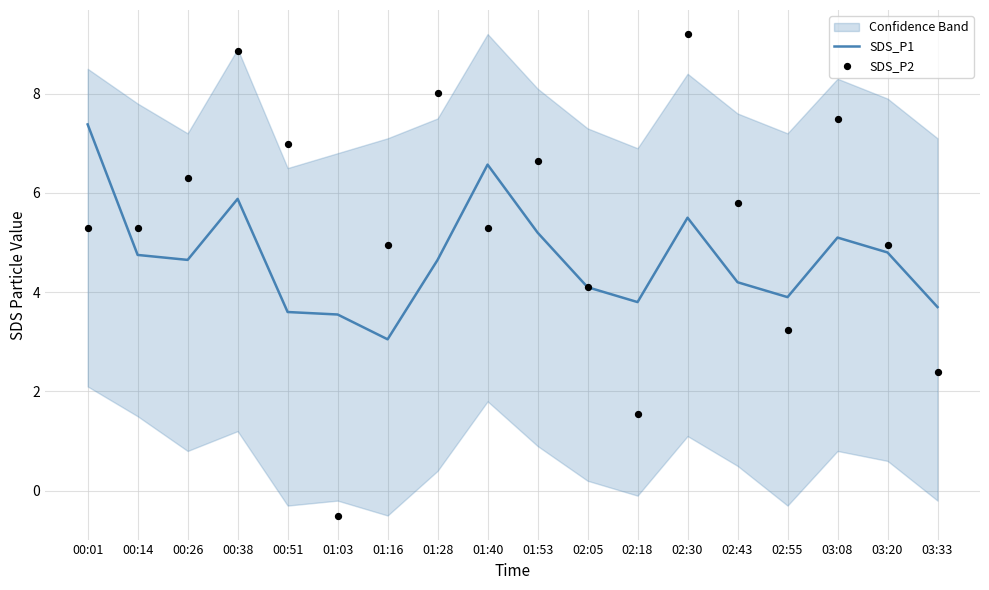

At how many categories does at least one series exceed 2?

18